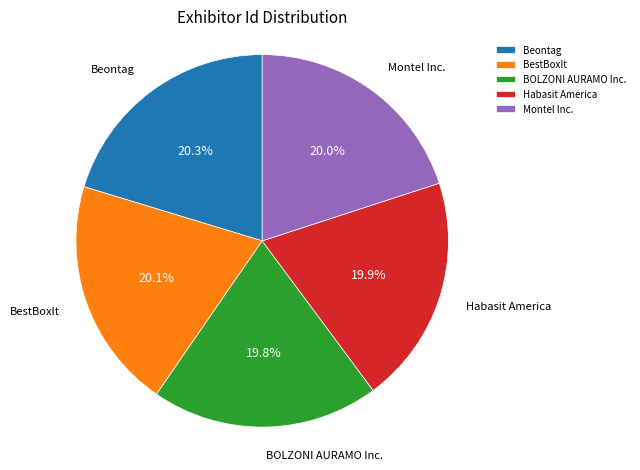

Does any single category account for the majority?

No